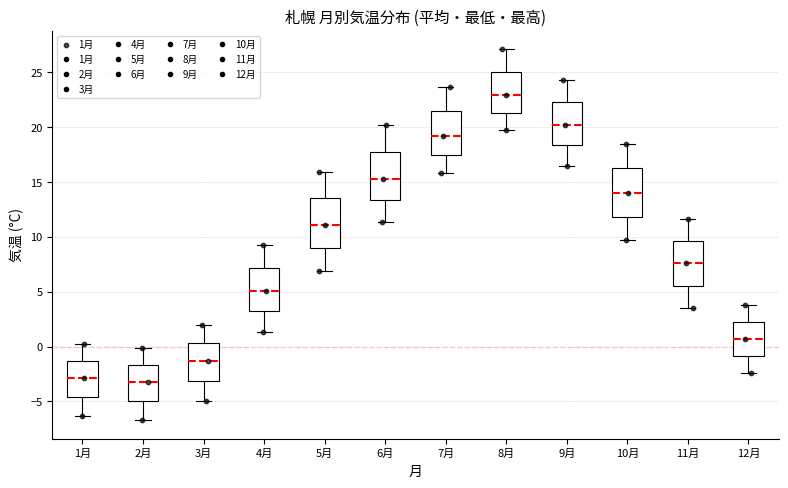

Reading left to right, transcribe this box plot: for each box, give where its median line is, the range the box spans, and where its two whiskers end, as read against the y-axis. The values are not printed on the chart, so give them approximately, as read against the axis.

1月: median -3.0, box -4.5 to -1.5, whiskers -6.5 to 0.0
2月: median -3.0, box -5.0 to -1.5, whiskers -6.5 to 0.0
3月: median -1.5, box -3.0 to 0.5, whiskers -5.0 to 2.0
4月: median 5.0, box 3.0 to 7.0, whiskers 1.5 to 9.5
5月: median 11.0, box 9.0 to 13.5, whiskers 7.0 to 16.0
6月: median 15.5, box 13.5 to 18.0, whiskers 11.5 to 20.0
7月: median 19.0, box 17.5 to 21.5, whiskers 16.0 to 23.5
8月: median 23.0, box 21.5 to 25.0, whiskers 19.5 to 27.0
9月: median 20.0, box 18.5 to 22.5, whiskers 16.5 to 24.5
10月: median 14.0, box 12.0 to 16.5, whiskers 9.5 to 18.5
11月: median 7.5, box 5.5 to 9.5, whiskers 3.5 to 11.5
12月: median 0.5, box -1.0 to 2.5, whiskers -2.5 to 4.0